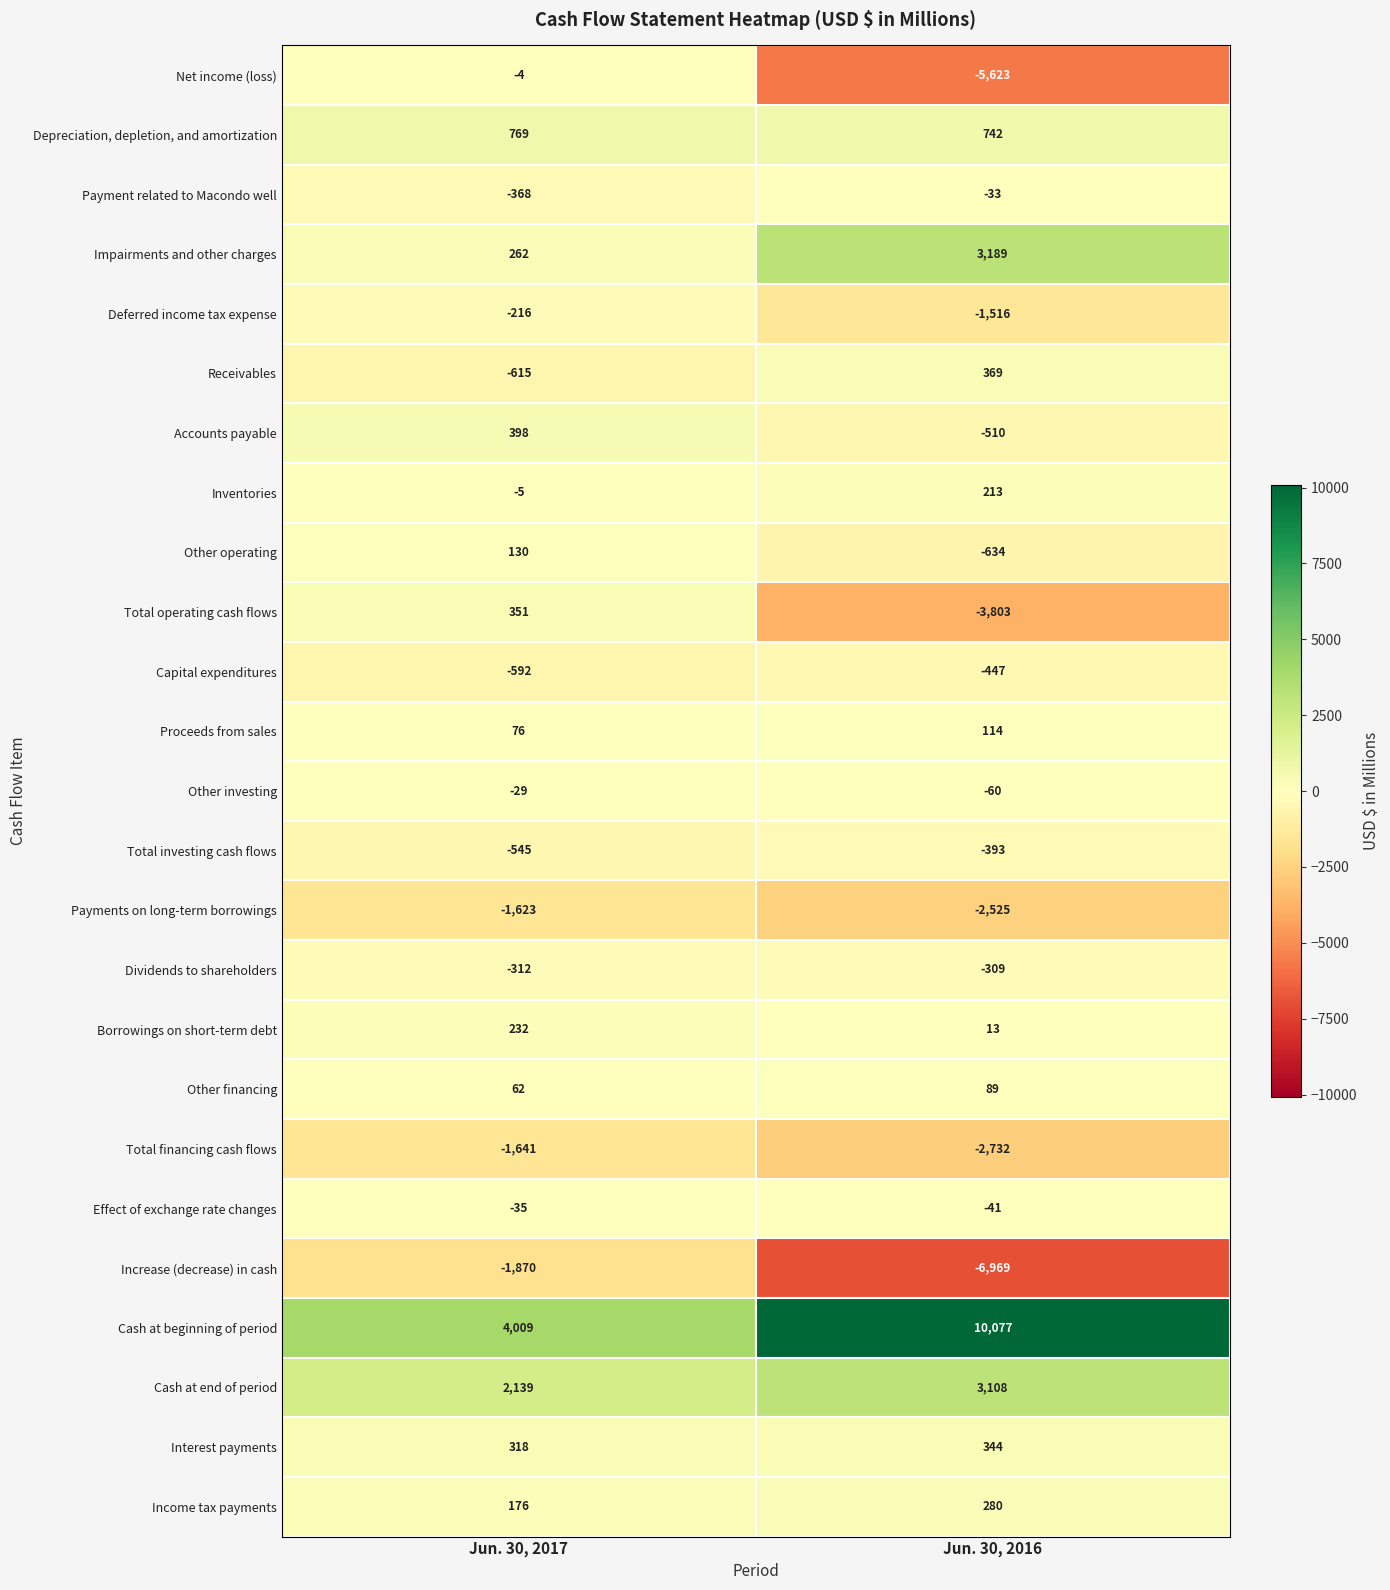

What is the lowest value of the Net income (loss) series?

-5623